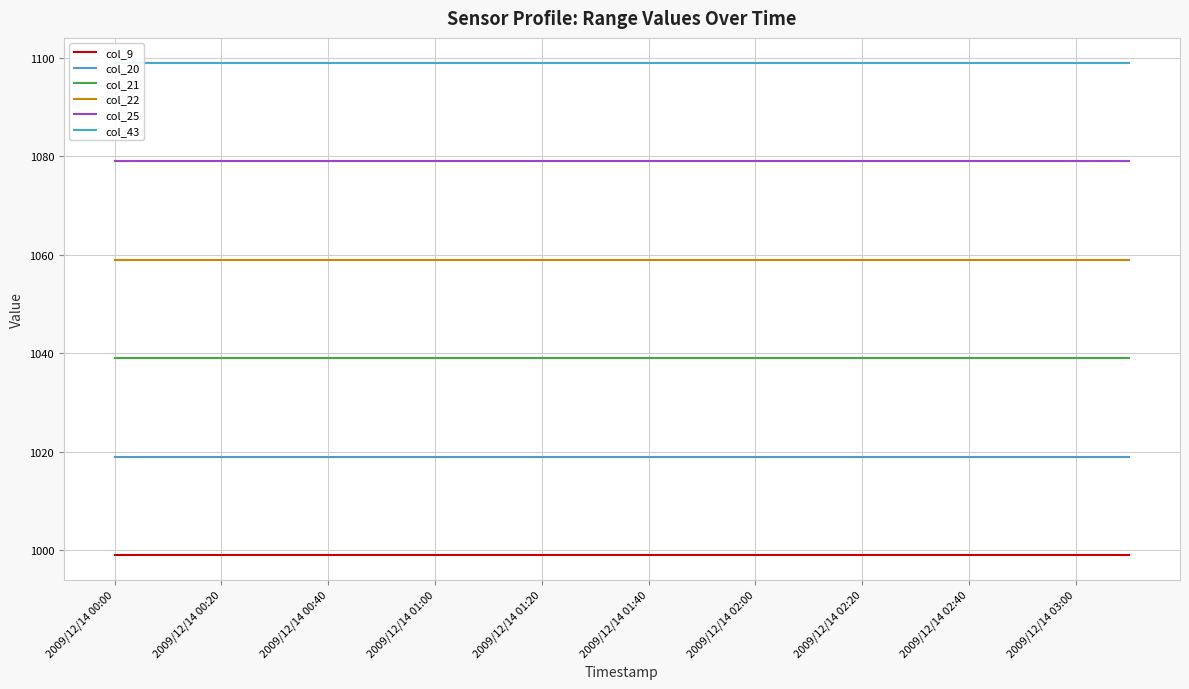

What is the highest value of the col_43 series?

1099